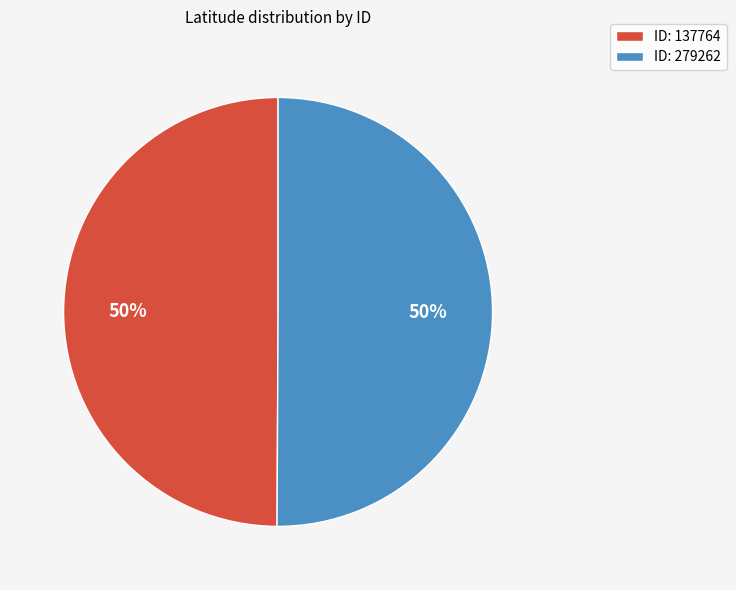

True or false: ID: 279262 accounts for 64% of the total.

False